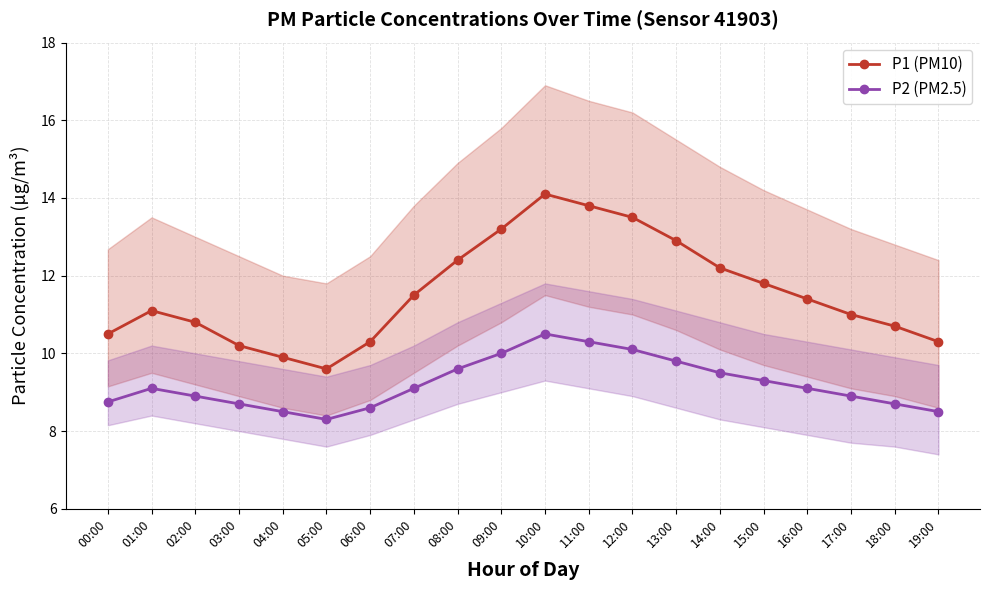

What position from the right is 19:00?

1